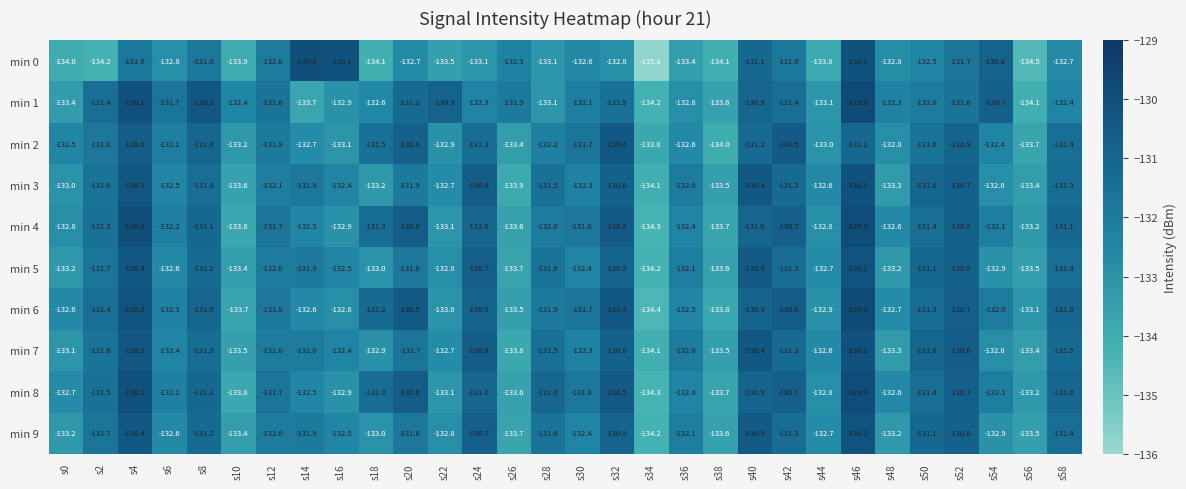

What is the sum of all min 4 values?

-3958.4